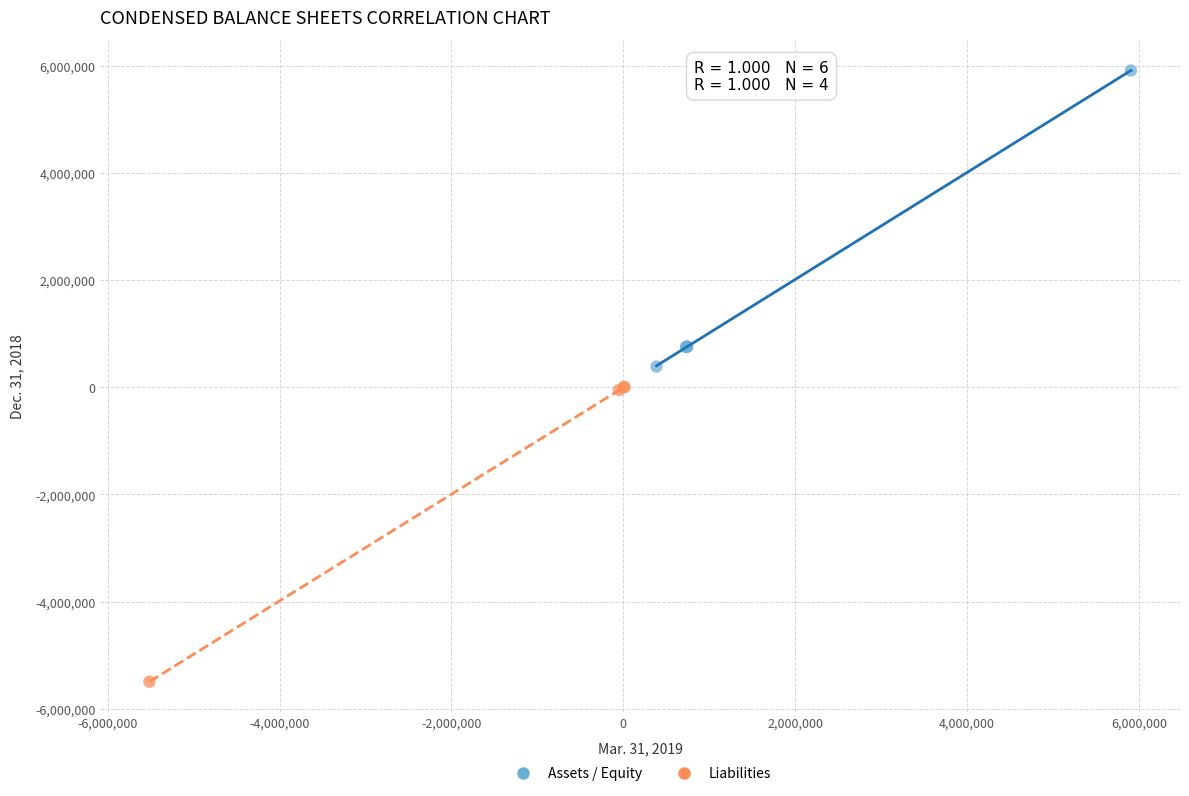

Which series reaches the maximum Y coordinate?

Assets / Equity